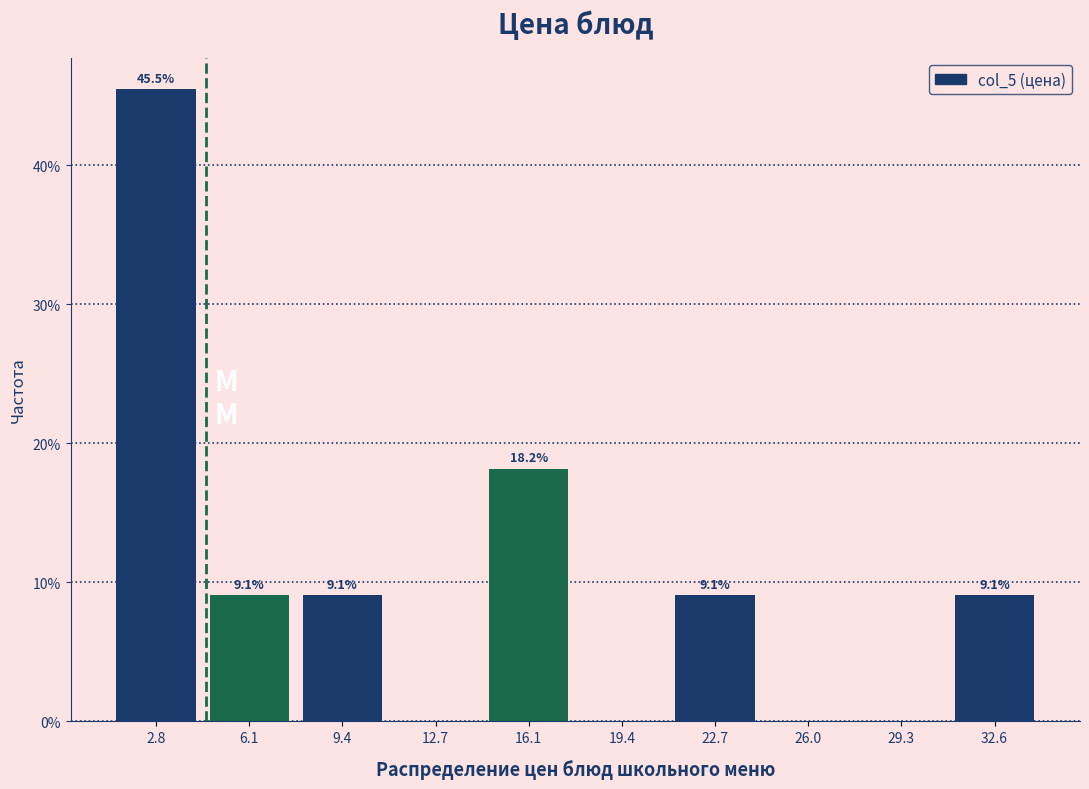

Over which range of the x-axis is the bar tallest?

1.0 to 4.5